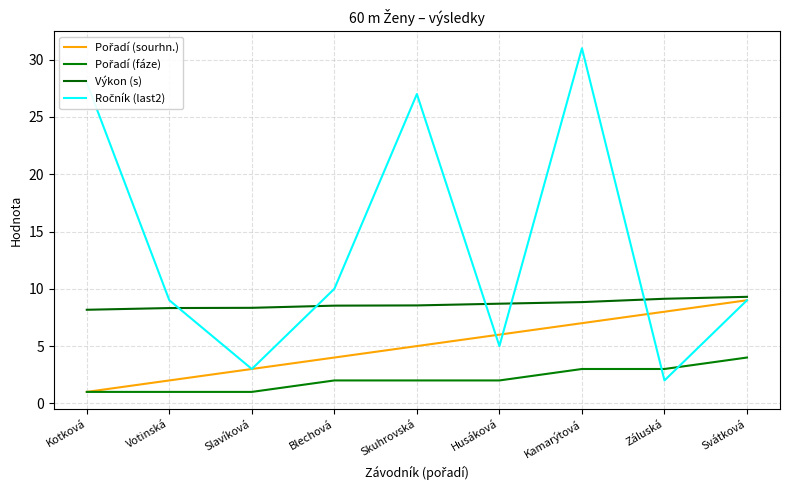

What is the maximum value shown in the chart?

31.0